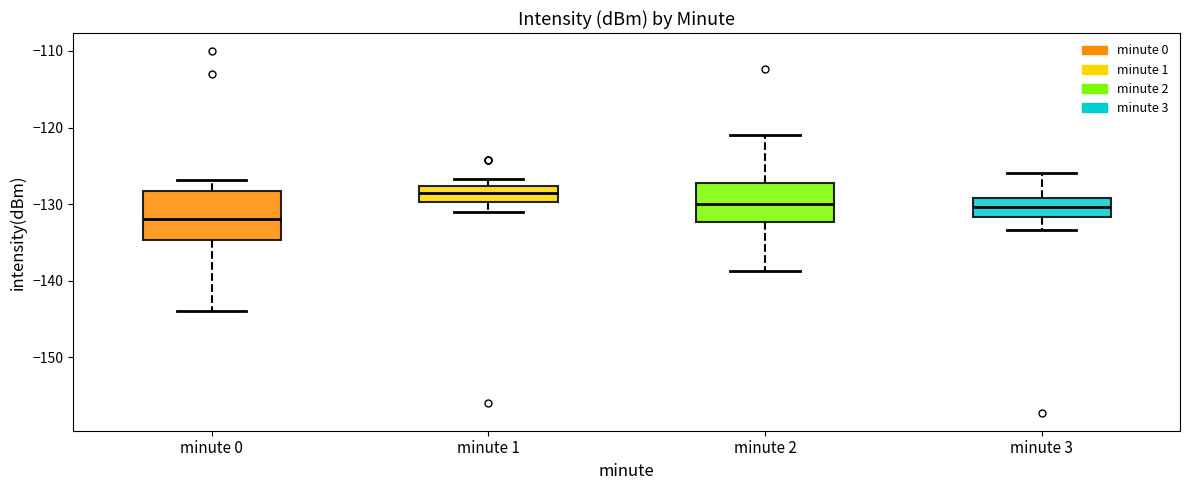

Reading left to right, read every box against the y-axis: the position of its median line, the range the box covers, and the ends of its whiskers. The values are not printed on the chart, so give them approximately, as read against the axis.

minute 0: median -132, box -135 to -128, whiskers -144 to -127
minute 1: median -129, box -130 to -128, whiskers -131 to -127
minute 2: median -130, box -132 to -127, whiskers -139 to -121
minute 3: median -130, box -132 to -129, whiskers -133 to -126